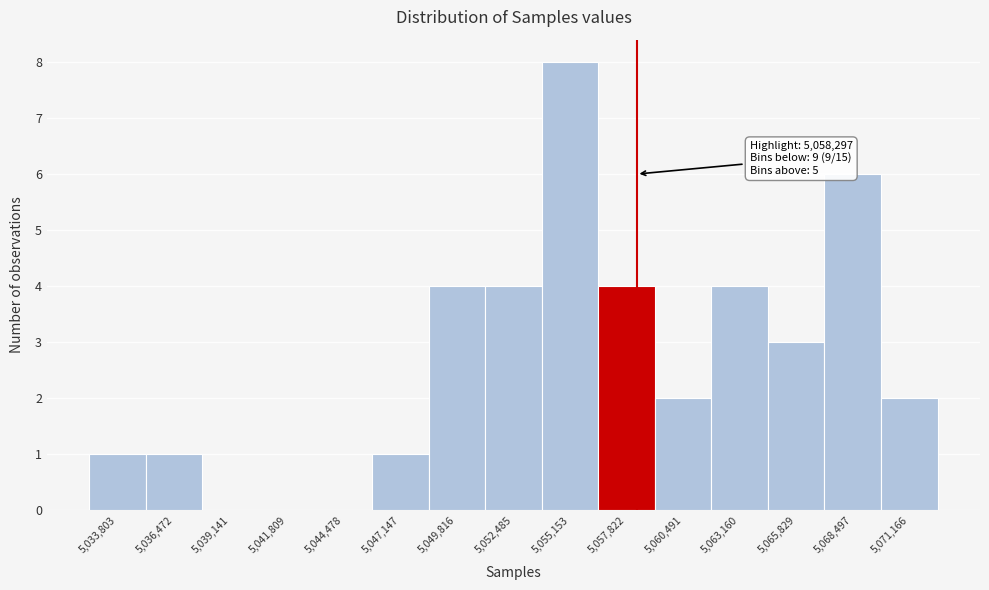

Over which range of the x-axis is the bar tallest?

5054000 to 5056500